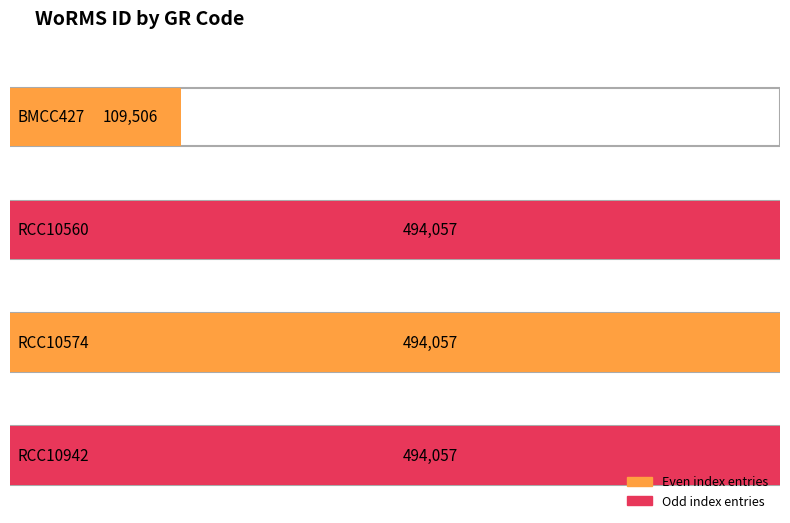

Is it true that the value at BMCC427 is 109506?

True